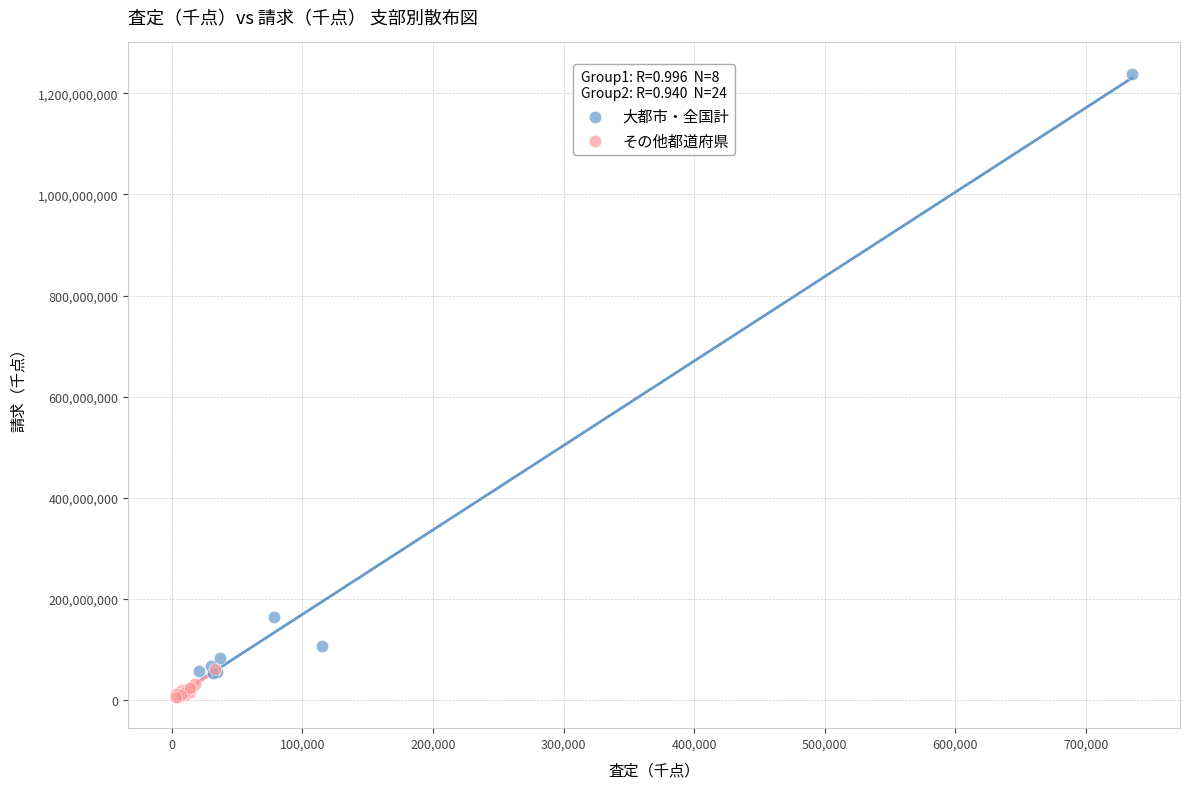

What are all the series names shown in the legend?

大都市・全国計, その他都道府県